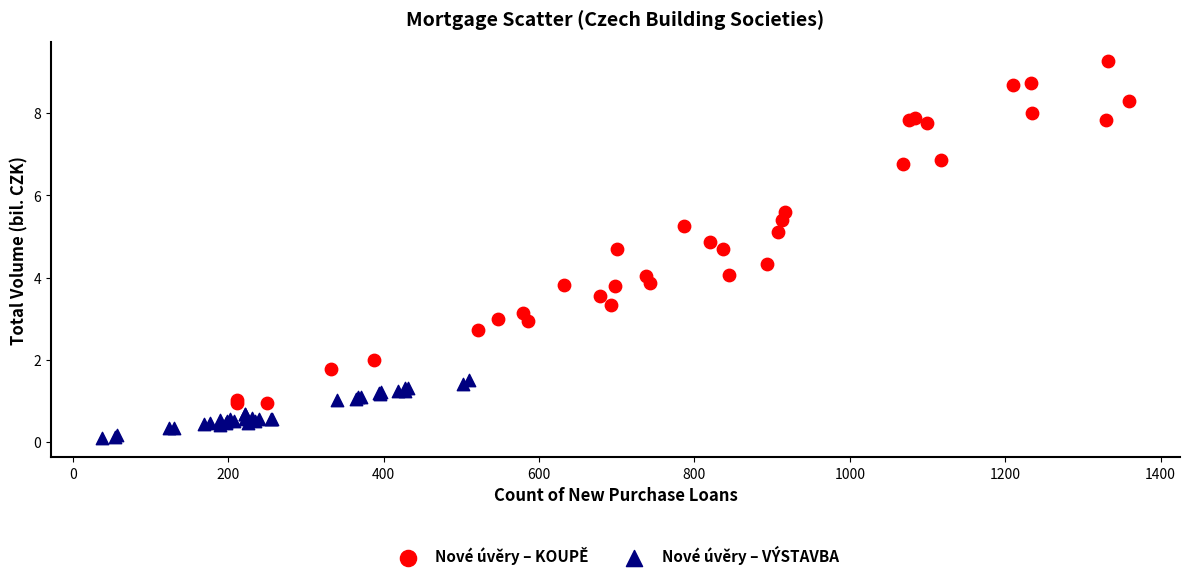

Which series reaches the minimum Y coordinate?

Nové úvěry – VÝSTAVBA